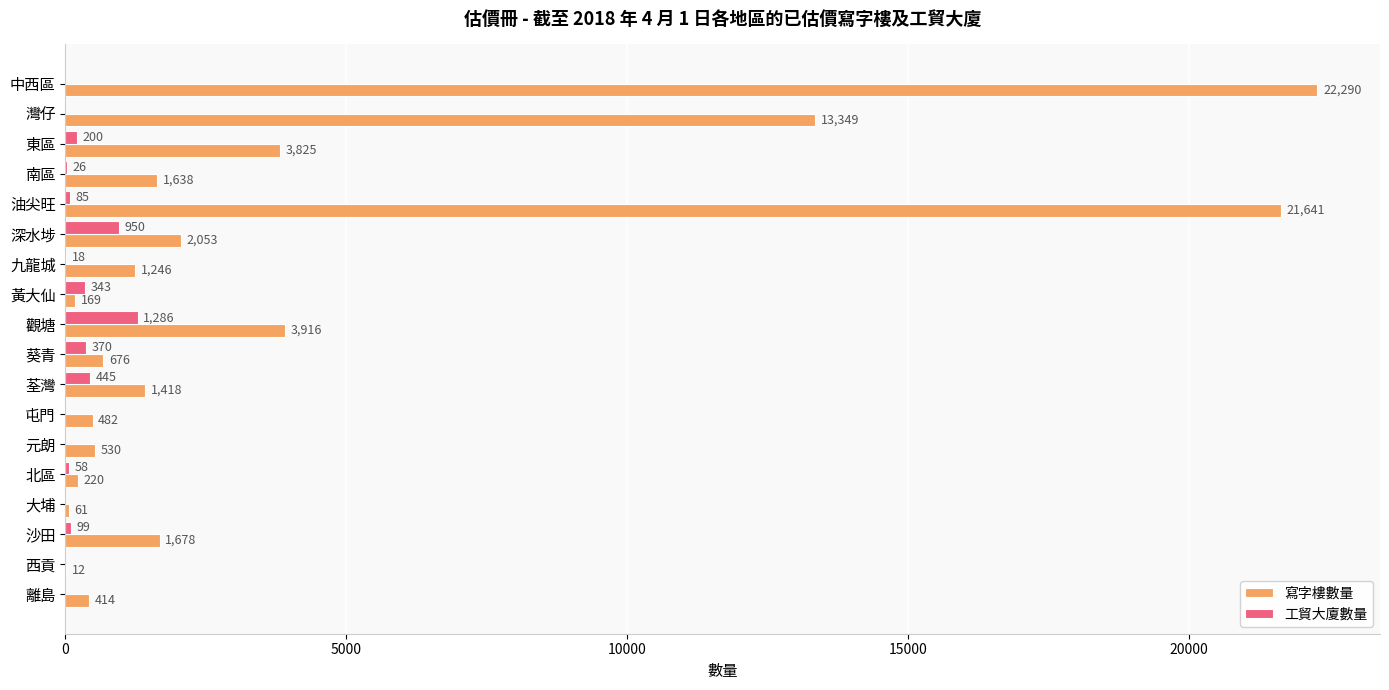

What is the sum of the 寫字樓數量 values at 深水埗 and 灣仔?

15402